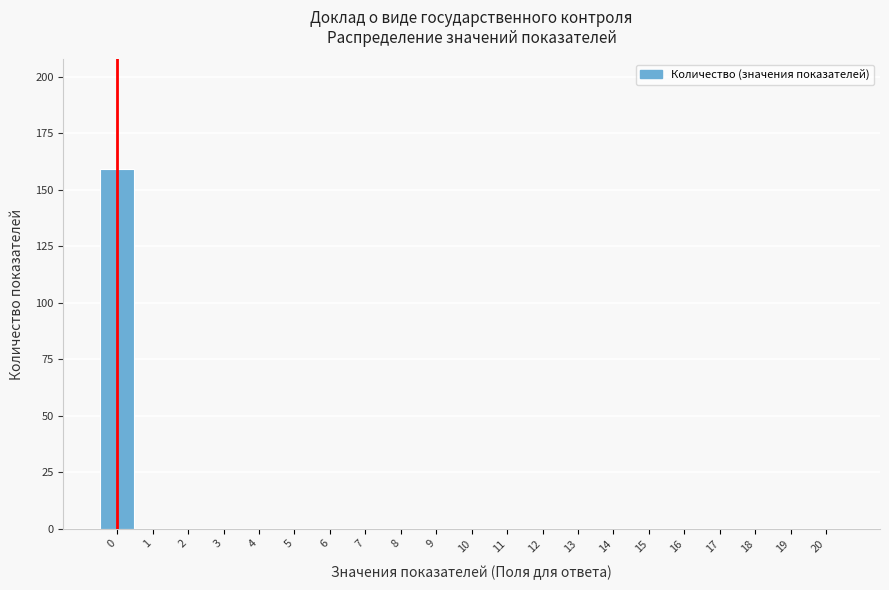

Reading right to left, list all the values displayed in this chart.

20=0	19=0	18=0	17=0	16=0	15=0	14=0	13=0	12=0	11=0	10=0	9=0	8=0	7=0	6=0	5=0	4=0	3=0	2=0	1=0	0=159